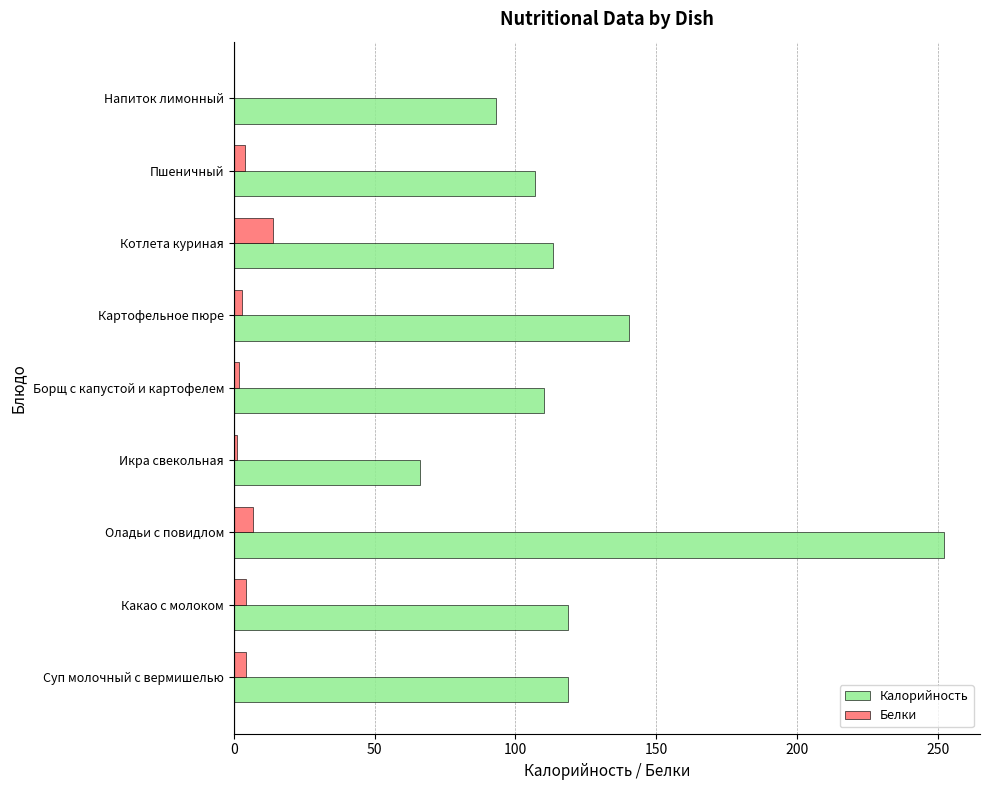

Count the number of data series in this chart.

2